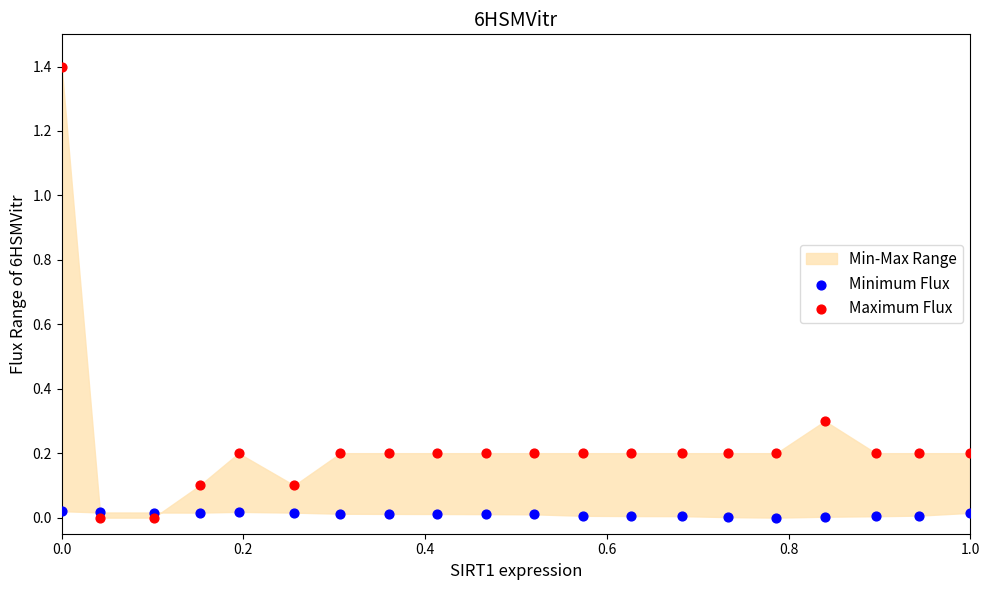

What is the X range (max minus min) for the scatter plot?

1.0